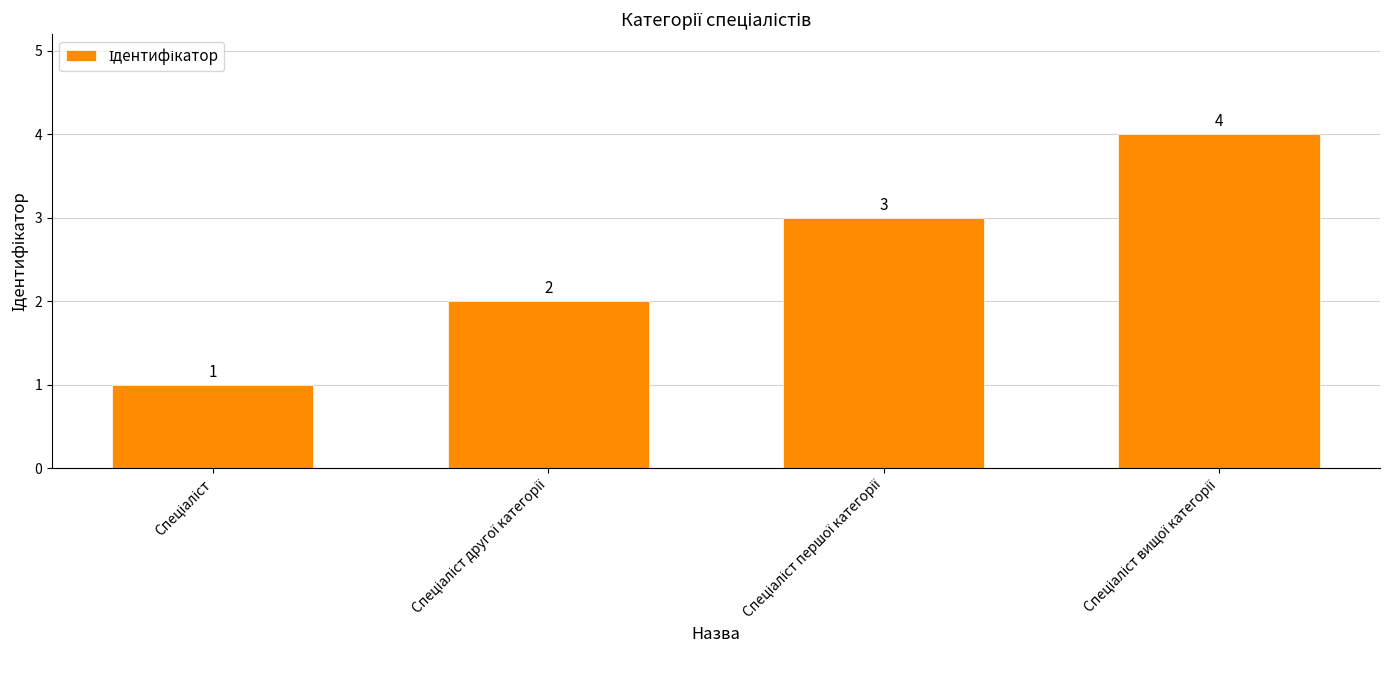

What is the sum of all values?

10